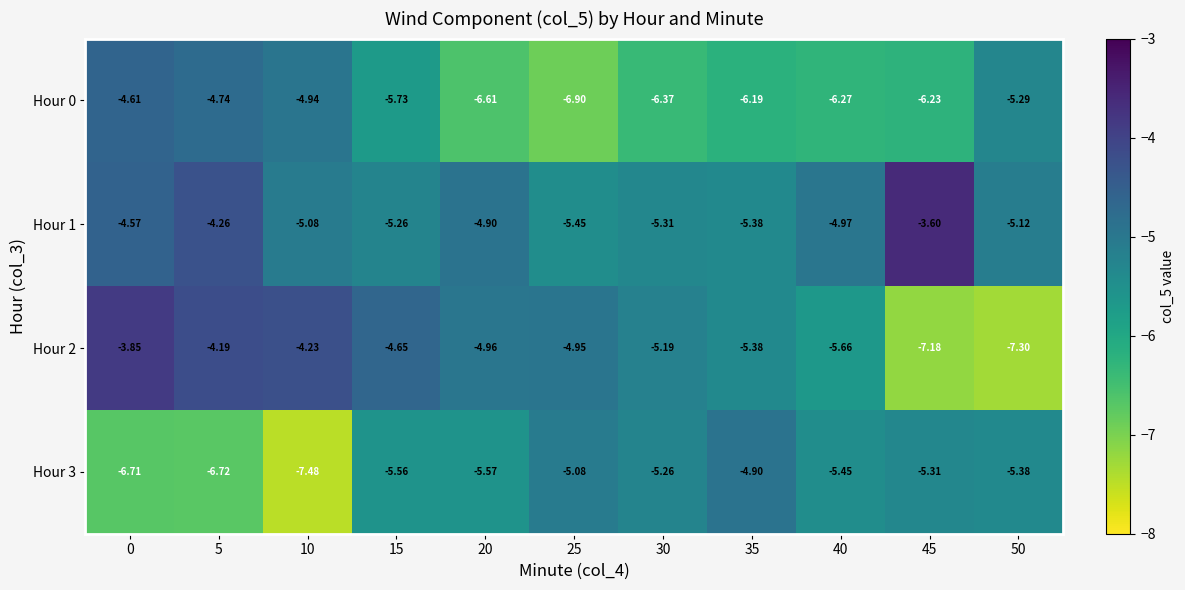

What is the spread (max minus min) of values at 20?

1.7